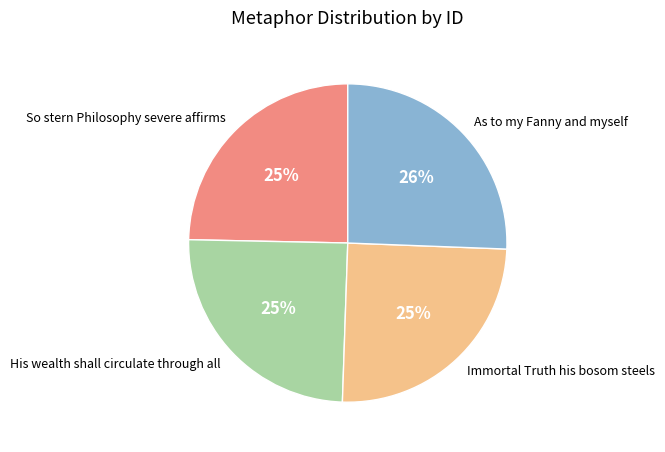

What is the largest slice in the pie chart?

As to my Fanny and myself